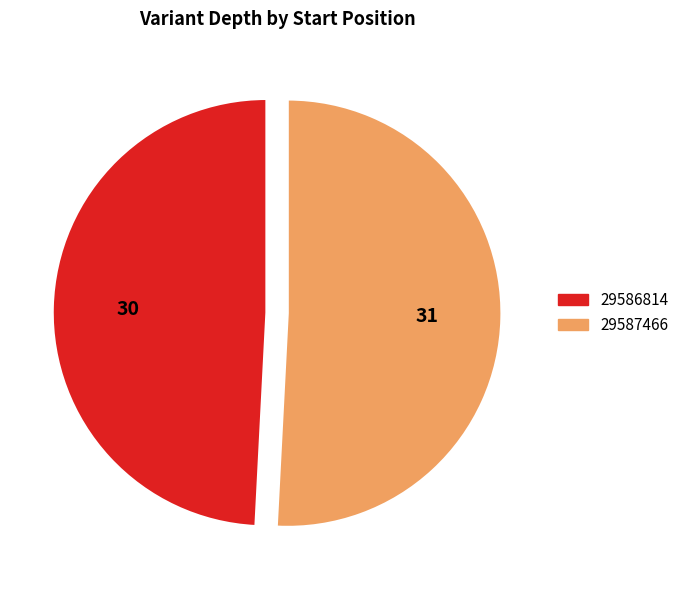

Is the sum of 29587466 and 29586814 greater than half?

Yes